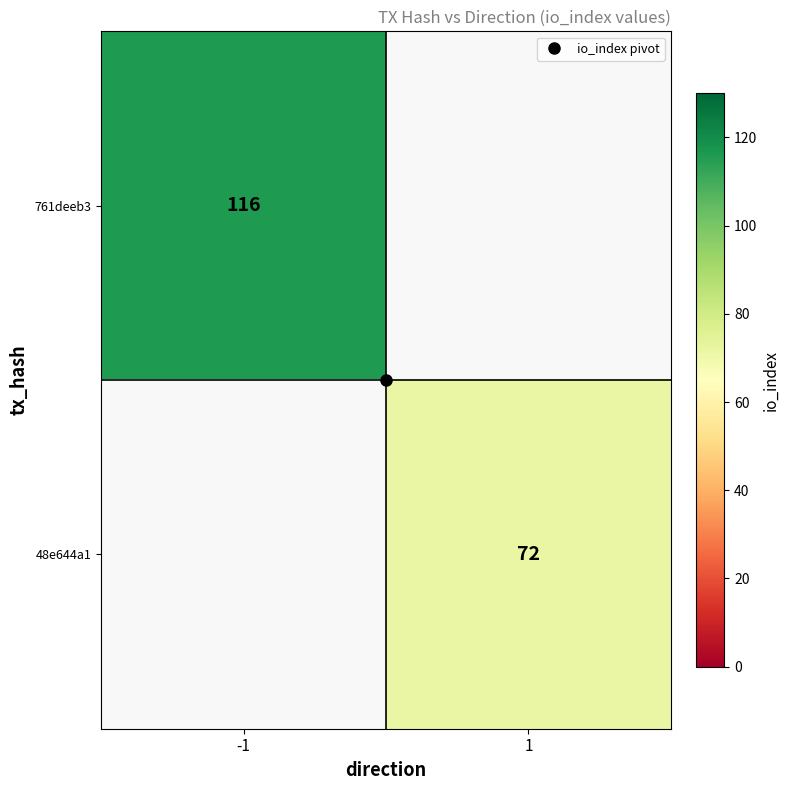

Is the value of 48e644a1 at -1 greater than the value of 761deeb3 at -1?

No